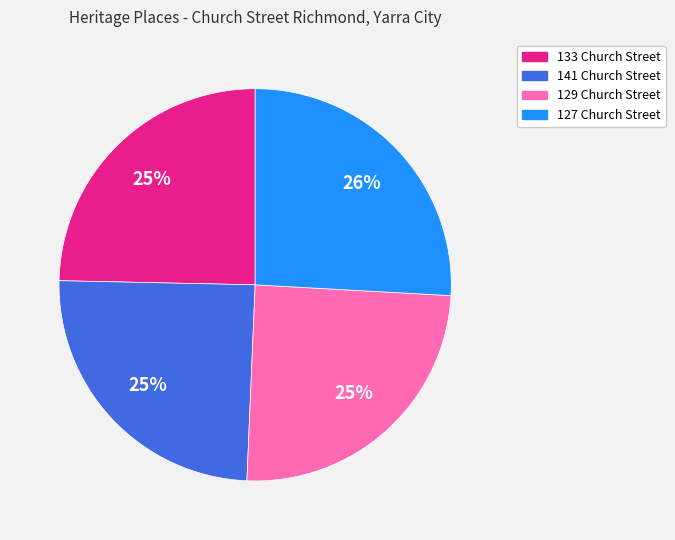

What is the ratio of the value at 129 Church Street to the value at 127 Church Street?

1.0